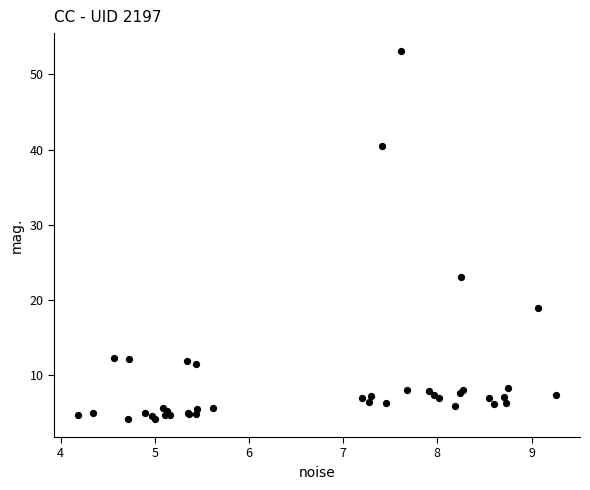

What Y value in the scatter plot is closest to 28?

23.1